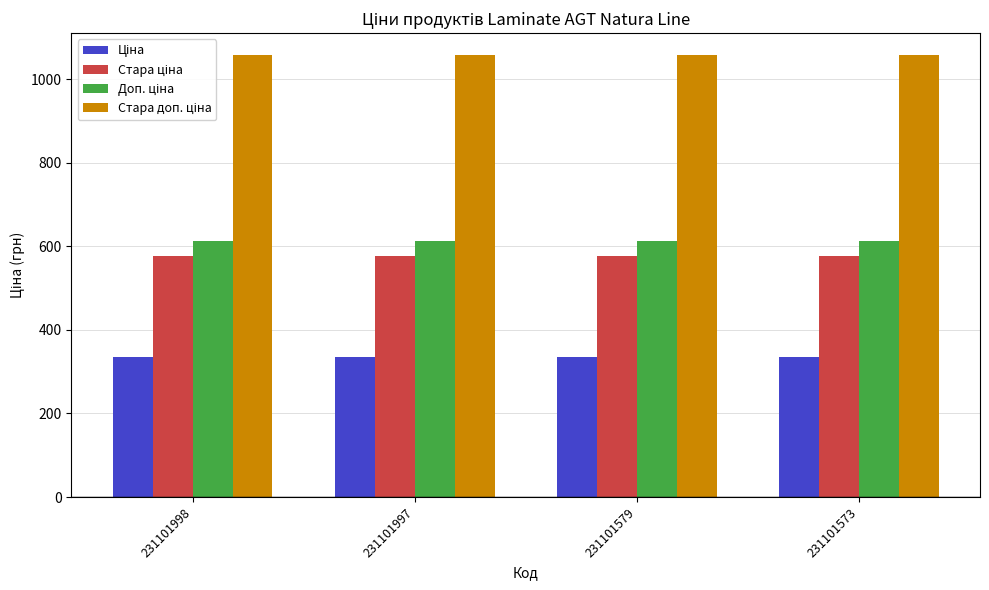

What is the difference between the highest and lowest values at 231101573?

722.8